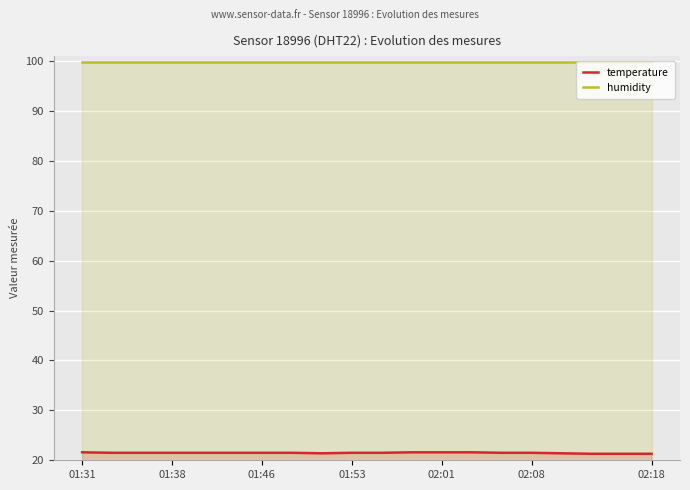

What position from the left is 01:46?

7